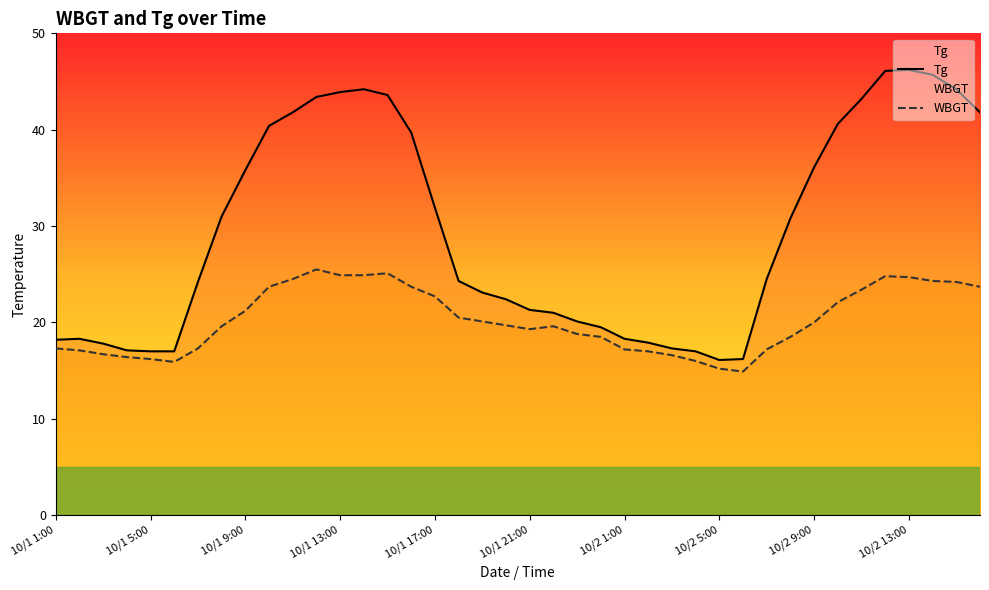

Reading left to right, extract all data points from this chart.

Tg: 18.2	18.3	17.8	17.1	17.0	17.0	24.2	31.0	35.8	40.4	41.8	43.4	43.9	44.2	43.6	39.7	31.9	24.3	23.1	22.4	21.3	21.0	20.1	19.5	18.3	17.9	17.3	17.0	16.1	16.2	24.5	30.8	36.1	40.6	43.2	46.1	46.2	45.7	44.2	41.8
WBGT: 17.3	17.1	16.7	16.4	16.2	15.9	17.3	19.6	21.2	23.7	24.5	25.5	24.9	24.9	25.1	23.7	22.7	20.5	20.1	19.7	19.3	19.6	18.8	18.5	17.2	17.0	16.6	16.0	15.2	14.9	17.2	18.5	20.0	22.1	23.4	24.8	24.7	24.3	24.2	23.7